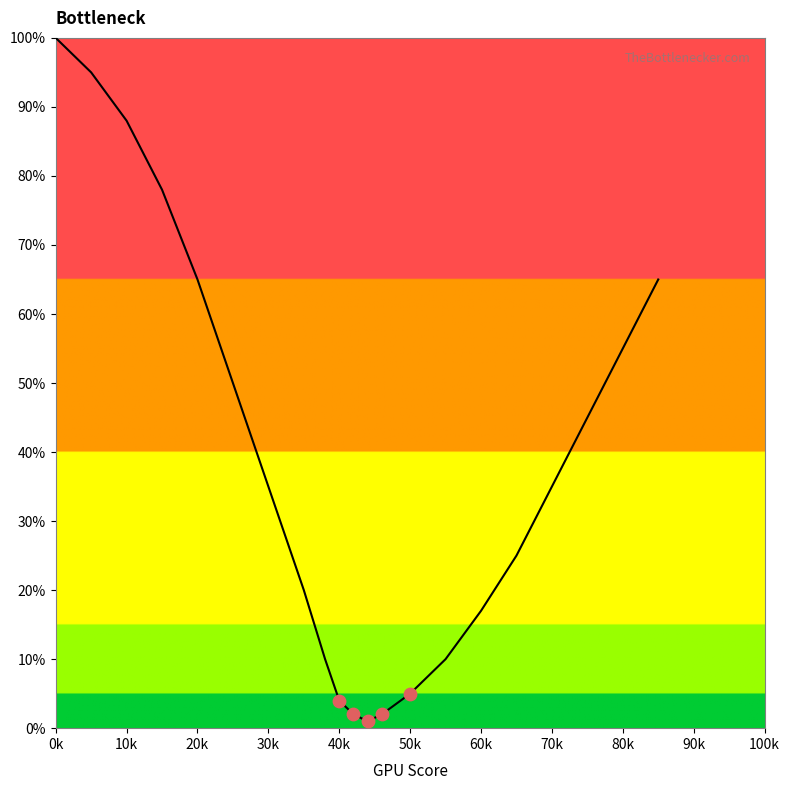

What is the greatest value displayed?

100